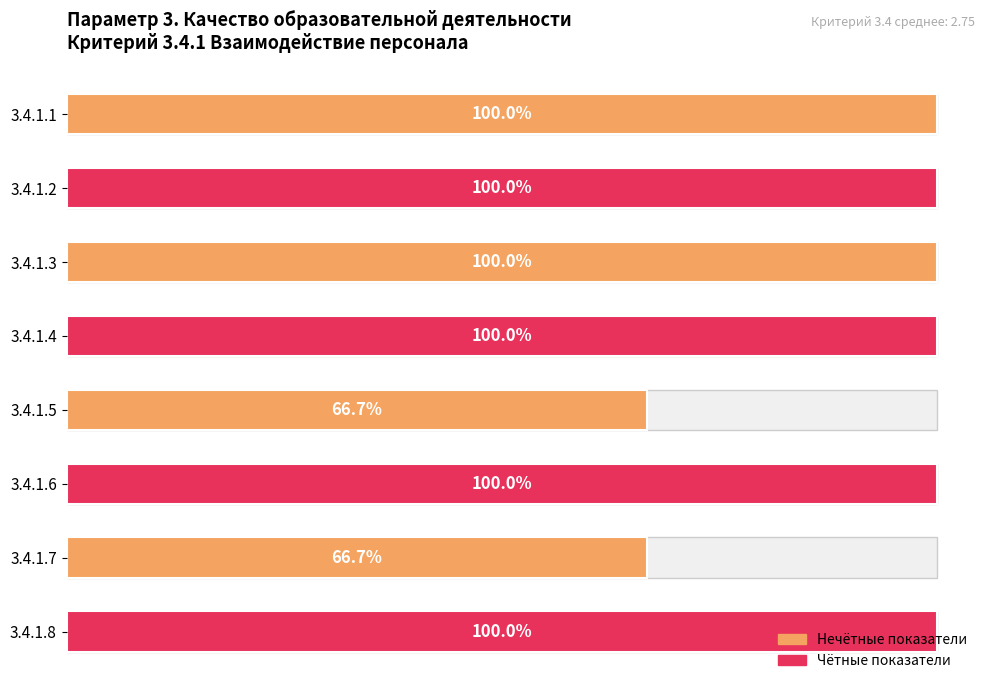

How many bars are there in total?

8